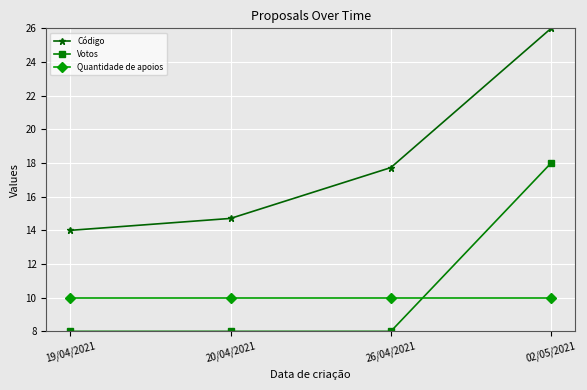

How many data points does each series have?

4